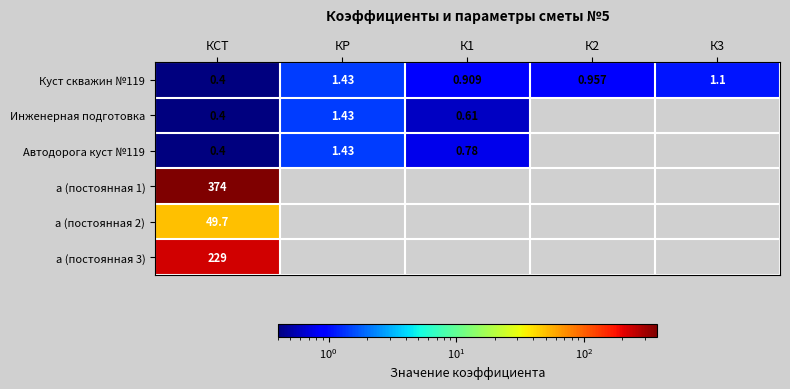

Between К3 and К2, which is larger?

К3